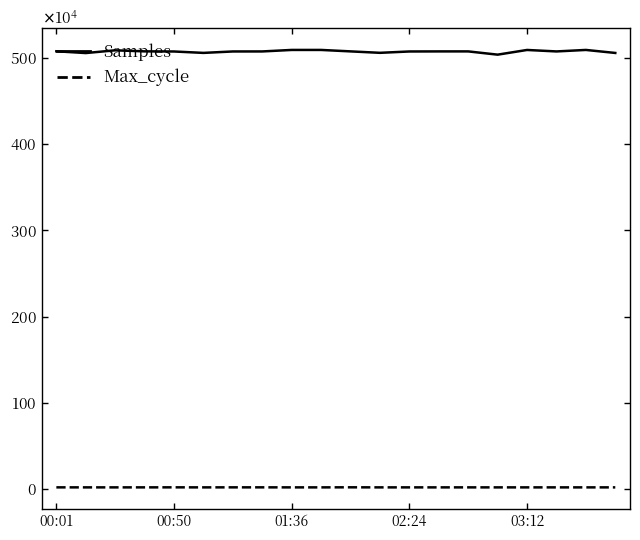

What is the value of the Samples point at the 18th from the left?

5075492